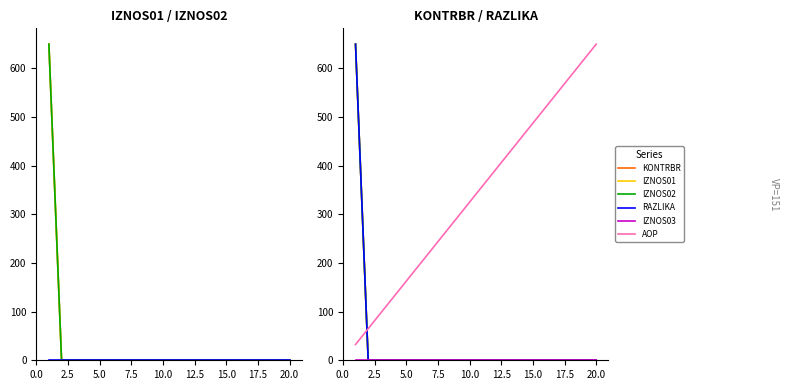

True or false: AOP has more than 2 interior local peaks.

False